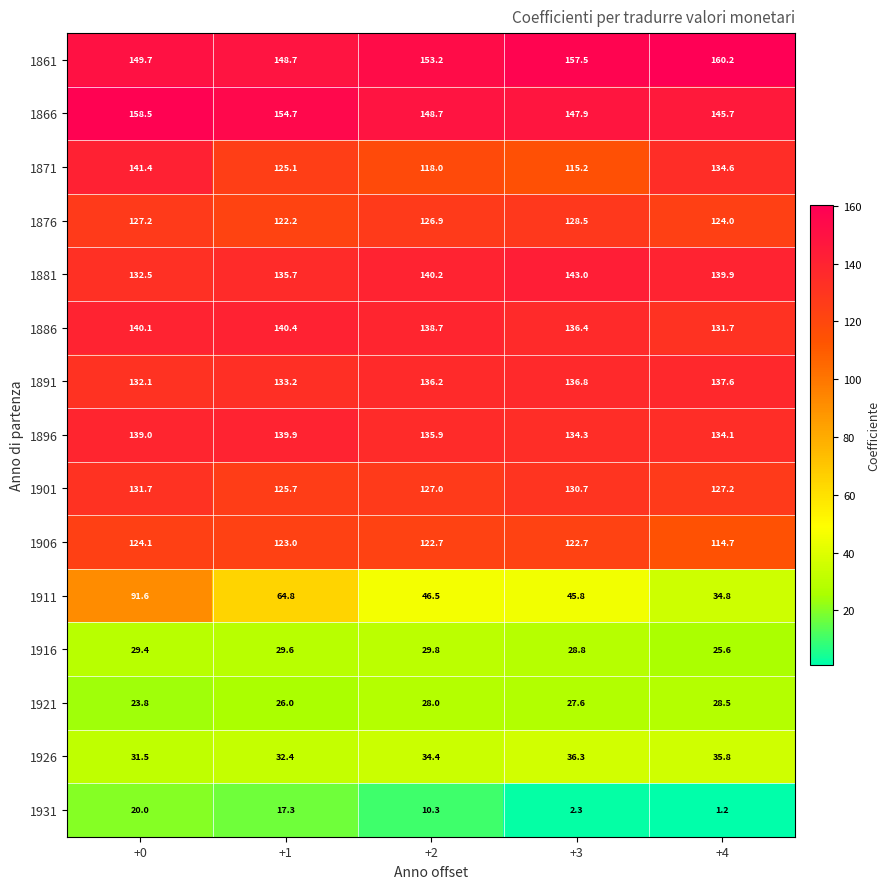

Which category has the highest value across all series?

+4